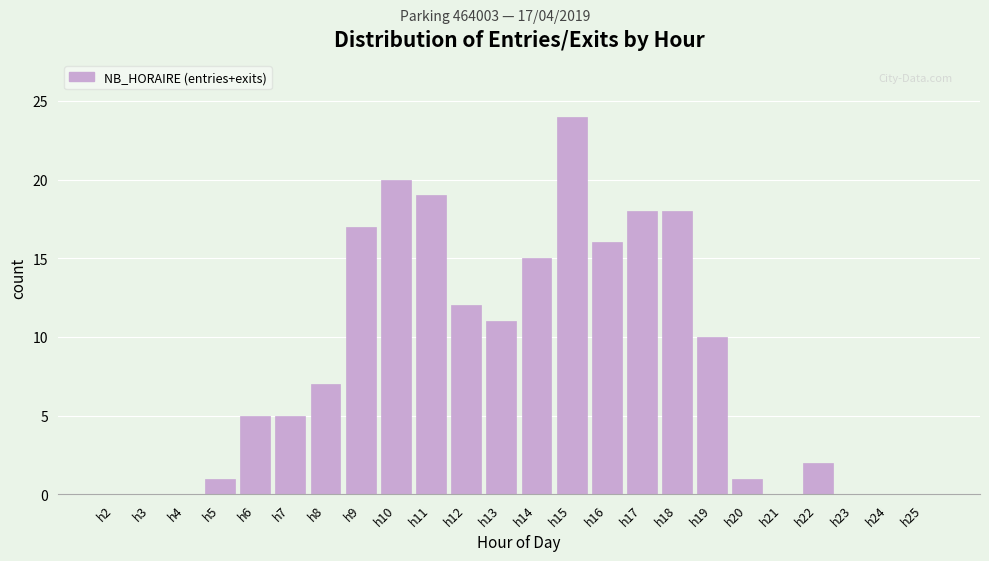

Reading left to right, extract all data points from this chart.

h2=0	h3=0	h4=0	h5=1	h6=5	h7=5	h8=7	h9=17	h10=20	h11=19	h12=12	h13=11	h14=15	h15=24	h16=16	h17=18	h18=18	h19=10	h20=1	h21=0	h22=2	h23=0	h24=0	h25=0